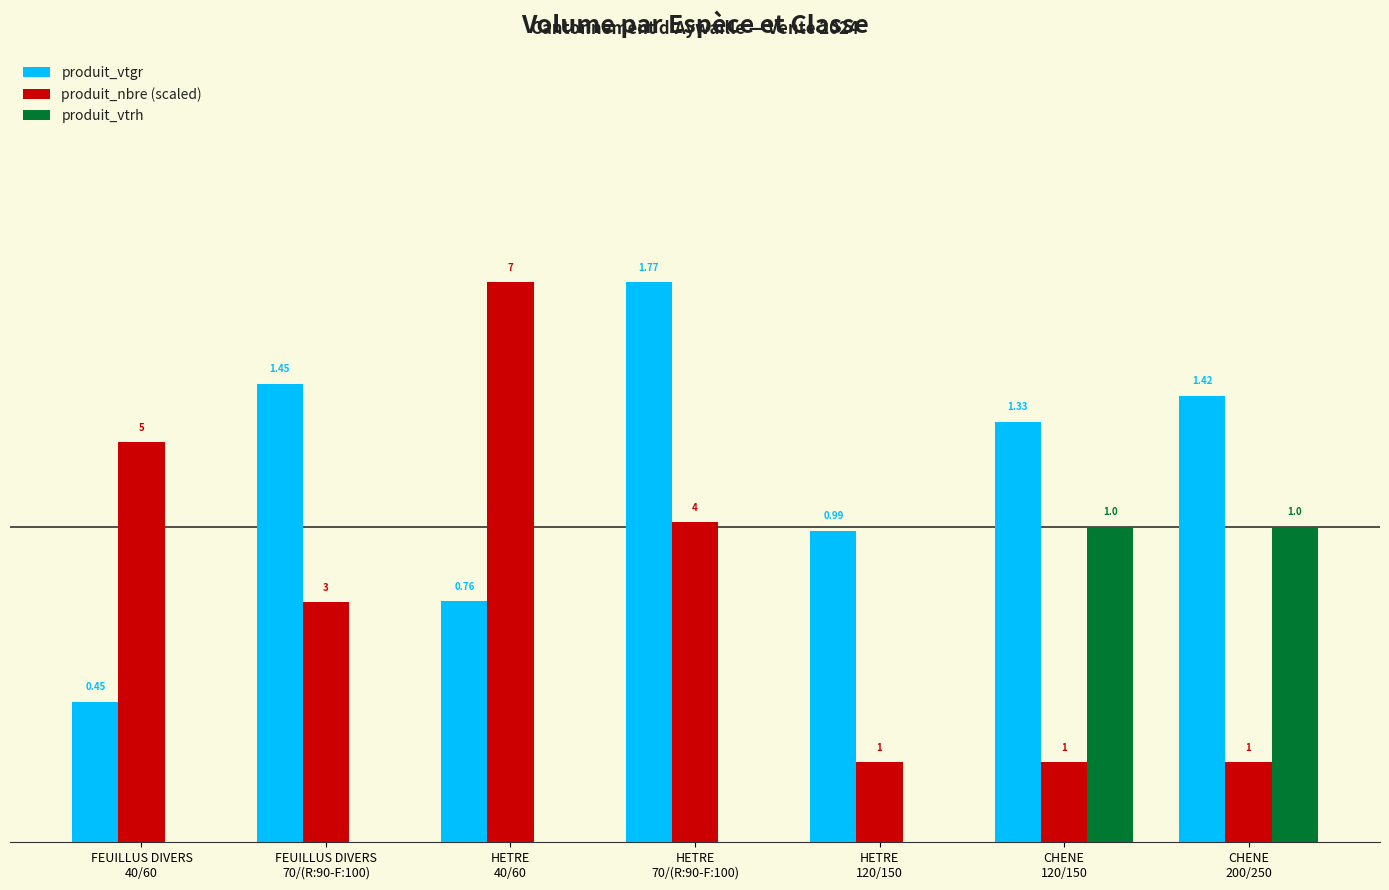

What are all the series names shown in the legend?

produit_vtgr, produit_nbre (scaled), produit_vtrh